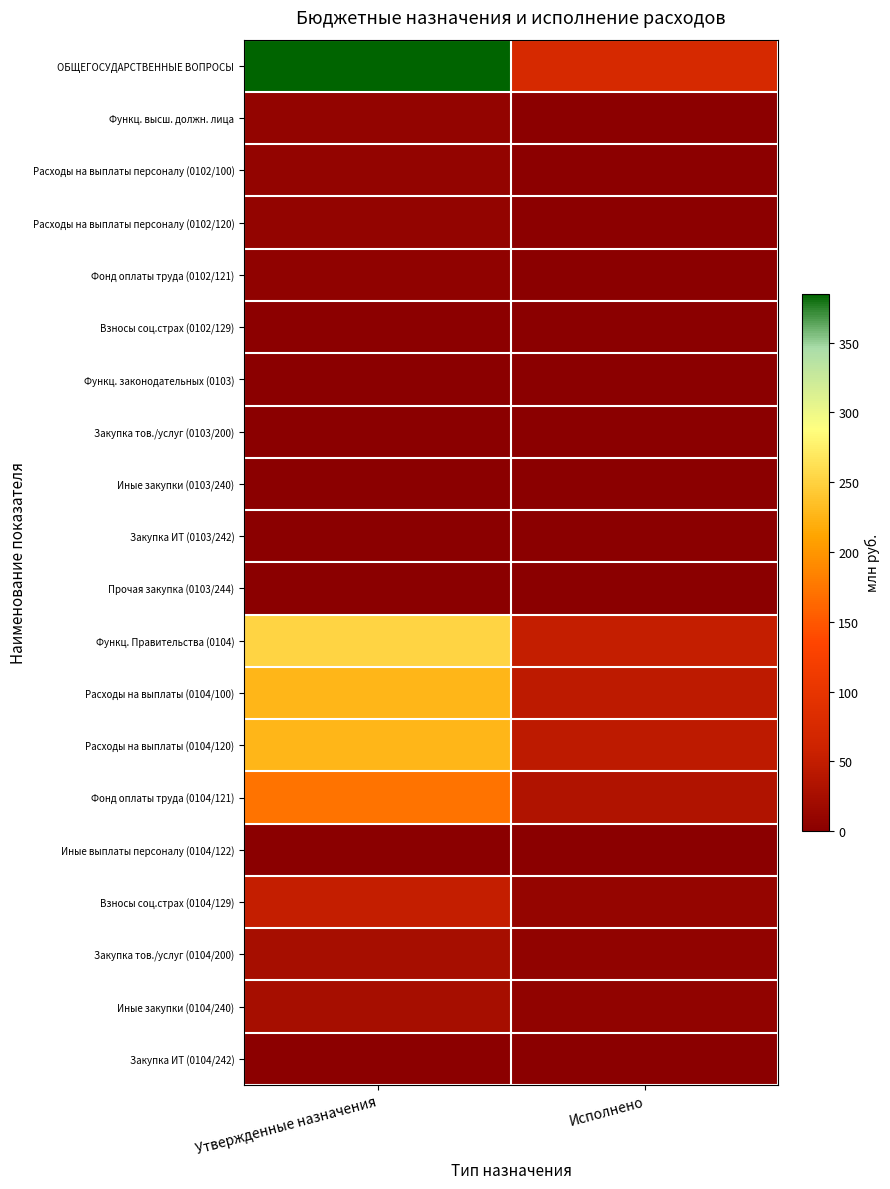

Reading left to right, transcribe all the data shown in this chart.

ОБЩЕГОСУДАРСТВЕННЫЕ ВОПРОСЫ: Утвержденные назначения=385.2	Исполнено=74.6
Функц. высш. должн. лица: Утвержденные назначения=7.7	Исполнено=1.6
Расходы на выплаты персоналу (0102/100): Утвержденные назначения=7.7	Исполнено=1.6
Расходы на выплаты персоналу (0102/120): Утвержденные назначения=7.7	Исполнено=1.6
Фонд оплаты труда (0102/121): Утвержденные назначения=5.9	Исполнено=1.2
Взносы соц.страх (0102/129): Утвержденные назначения=1.8	Исполнено=0.3
Функц. законодательных (0103): Утвержденные назначения=0.3	Исполнено=0.0
Закупка тов./услуг (0103/200): Утвержденные назначения=0.3	Исполнено=0.0
Иные закупки (0103/240): Утвержденные назначения=0.3	Исполнено=0.0
Закупка ИТ (0103/242): Утвержденные назначения=0.2	Исполнено=0.0
Прочая закупка (0103/244): Утвержденные назначения=0.0	Исполнено=0.0
Функц. Правительства (0104): Утвержденные назначения=251.7	Исполнено=52.1
Расходы на выплаты (0104/100): Утвержденные назначения=225.9	Исполнено=45.2
Расходы на выплаты (0104/120): Утвержденные назначения=225.9	Исполнено=45.2
Фонд оплаты труда (0104/121): Утвержденные назначения=172.9	Исполнено=34.6
Иные выплаты персоналу (0104/122): Утвержденные назначения=1.5	Исполнено=0.5
Взносы соц.страх (0104/129): Утвержденные назначения=51.6	Исполнено=10.2
Закупка тов./услуг (0104/200): Утвержденные назначения=25.1	Исполнено=6.9
Иные закупки (0104/240): Утвержденные назначения=25.1	Исполнено=6.9
Закупка ИТ (0104/242): Утвержденные назначения=2.5	Исполнено=0.7